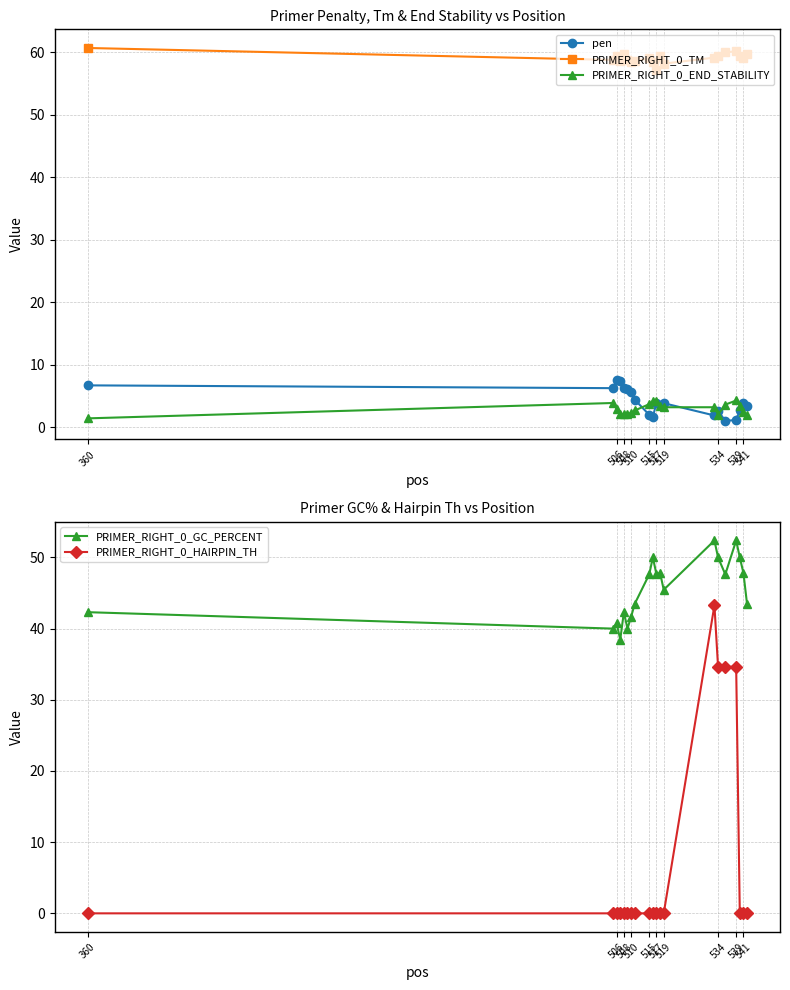

True or false: PRIMER_RIGHT_0_END_STABILITY and PRIMER_RIGHT_0_TM intersect in this chart.

False